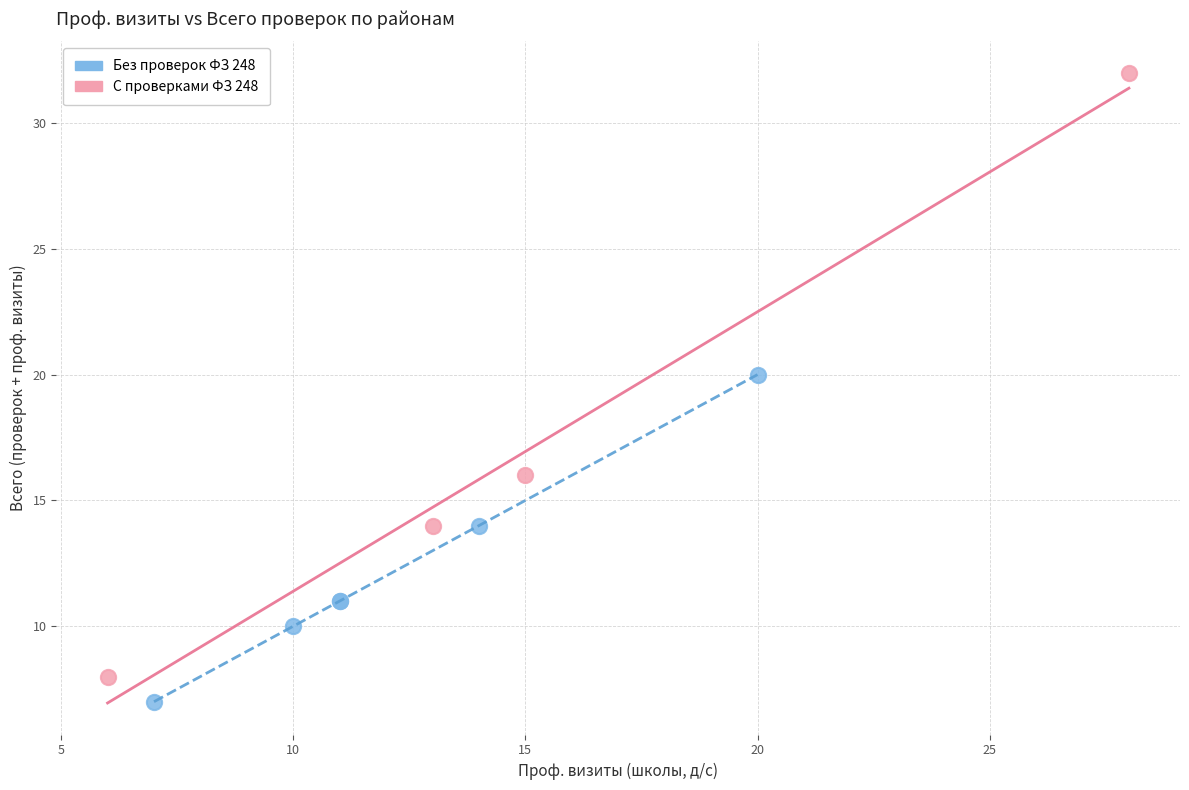

Which series contains the highest Y value?

С проверками ФЗ 248